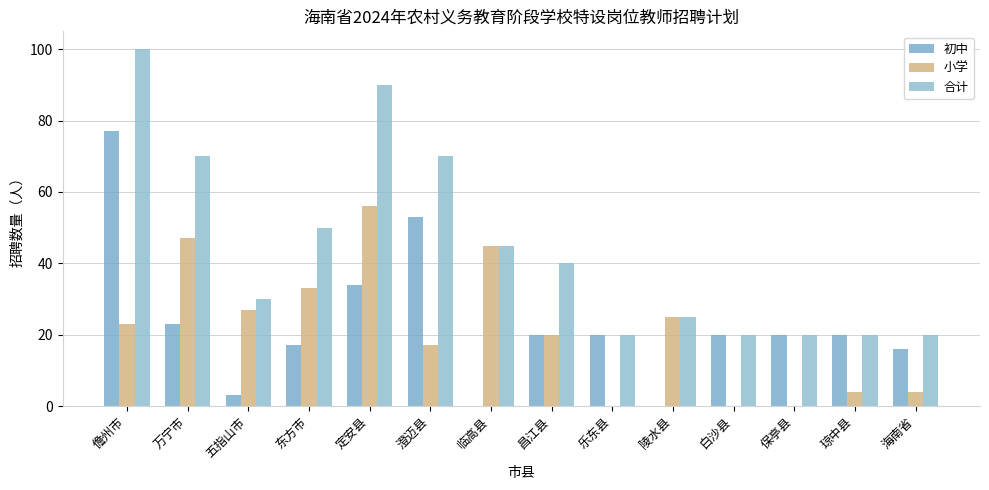

How many series are shown in this chart?

3